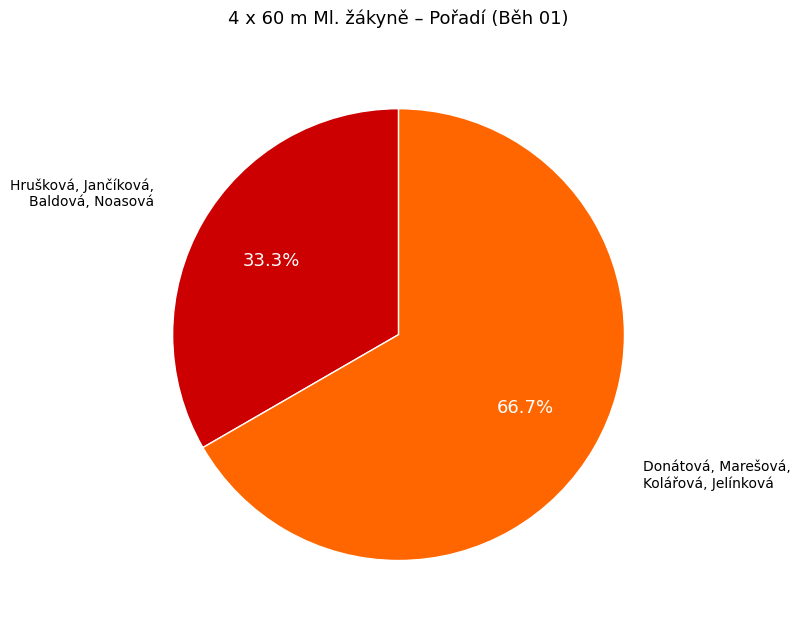

How many slices are in this pie chart?

2